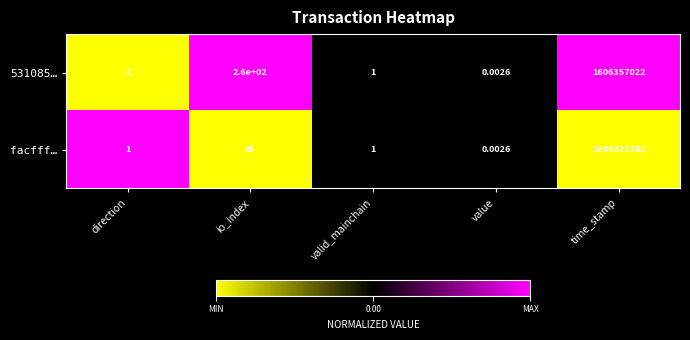

At which category is the sum across all series the highest?

time_stamp